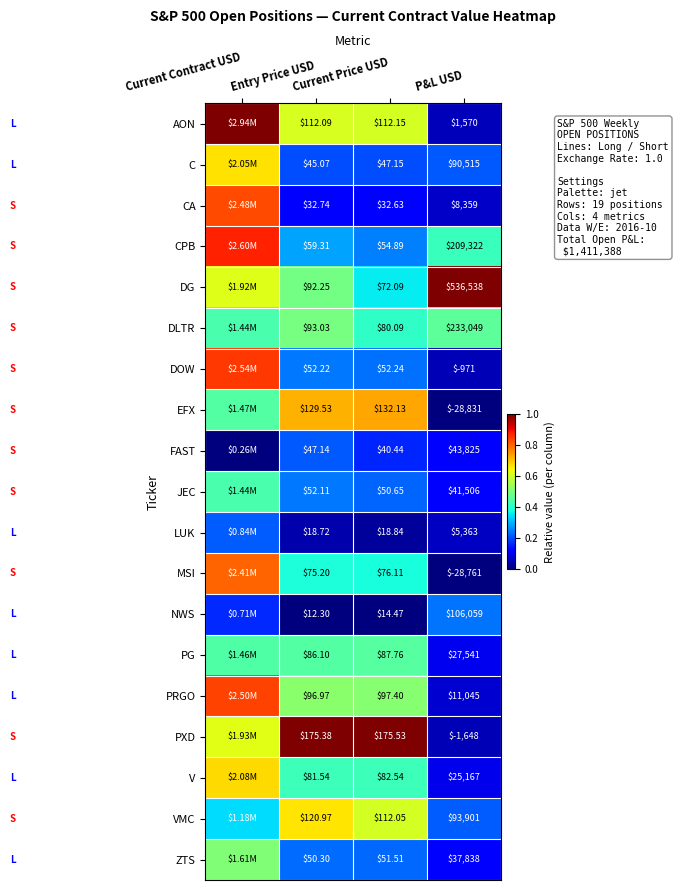

At which category is the sum across all series the highest?

Current Contract USD